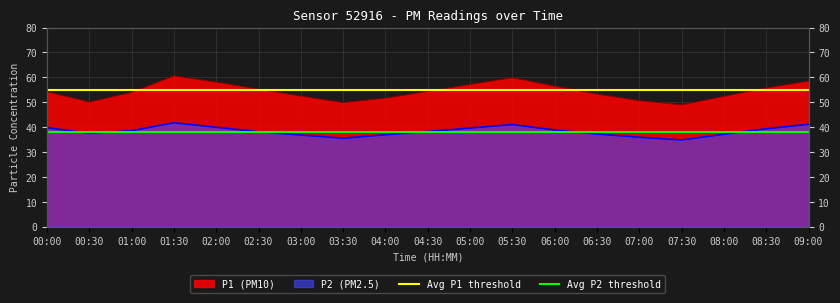

What is the sum of all Avg P1 threshold values?

110